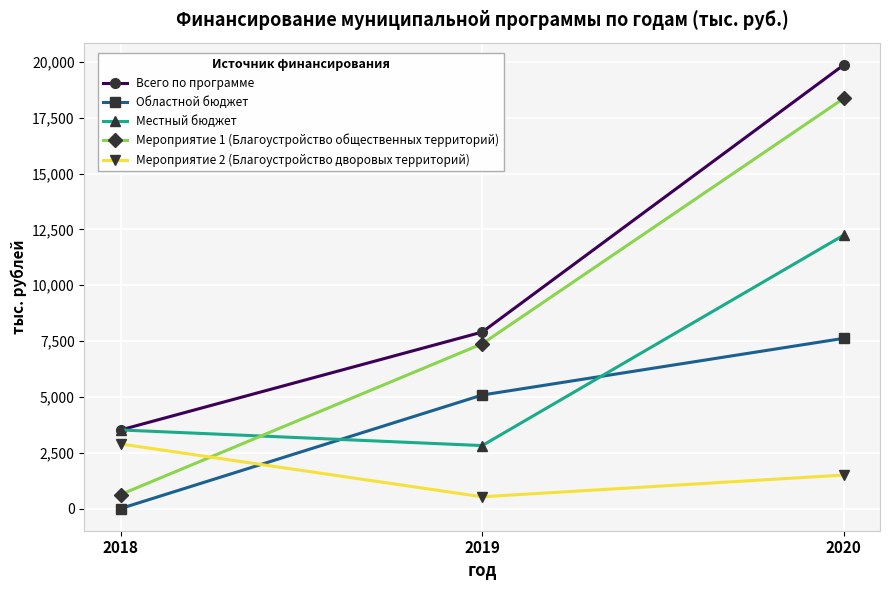

What is the difference between the highest and lowest values at 2020?

18366.8